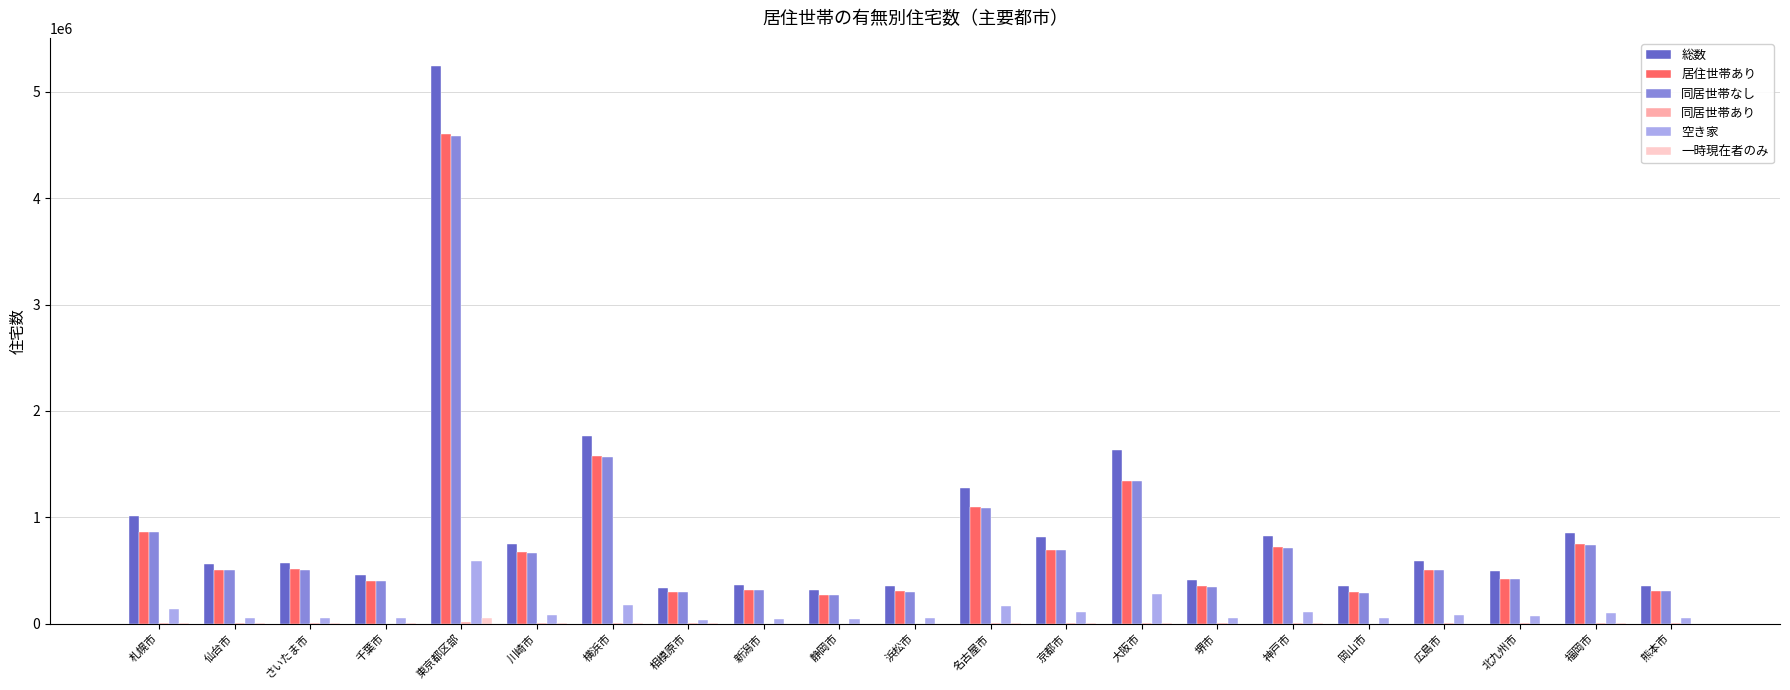

Which category has the highest value across all series?

東京都区部